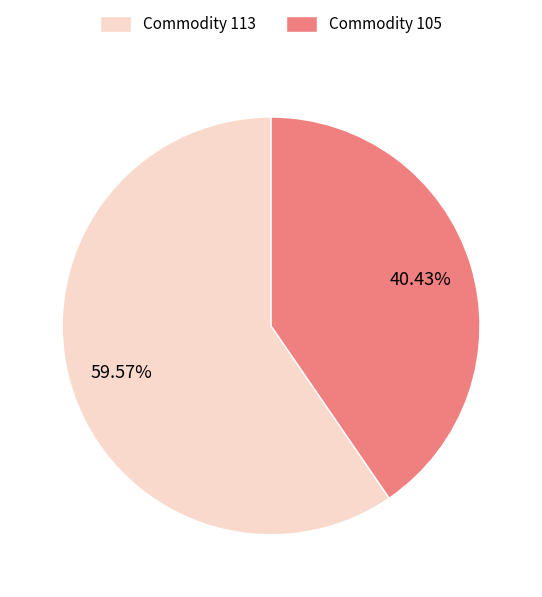

Is Commodity 113 the majority of the pie?

Yes